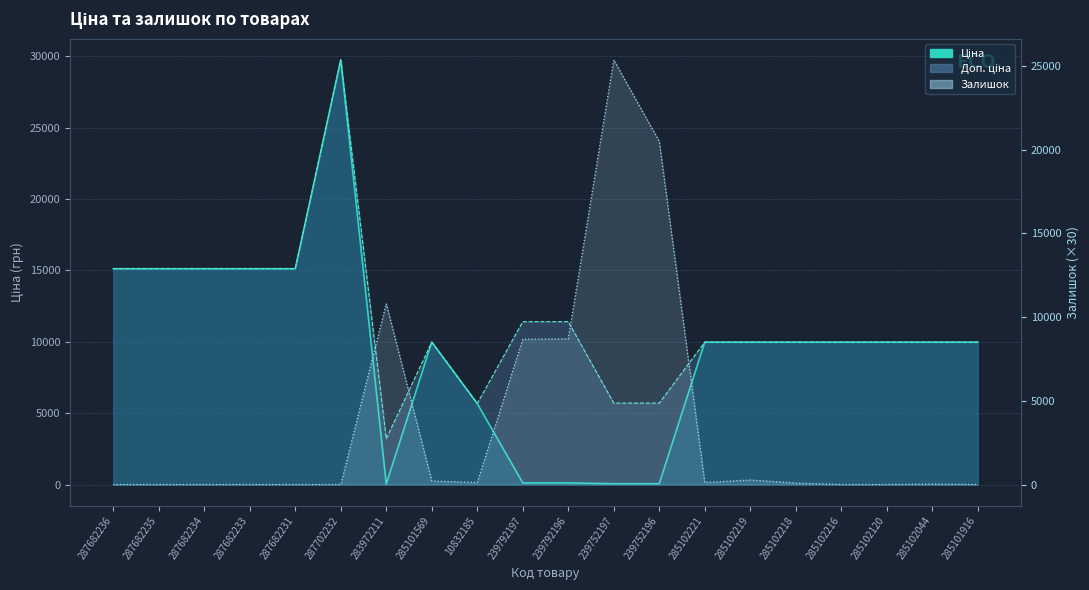

Rank the series at 285102216 from highest to lowest value.

Ціна (лінія), Доп. ціна (лінія), Залишок